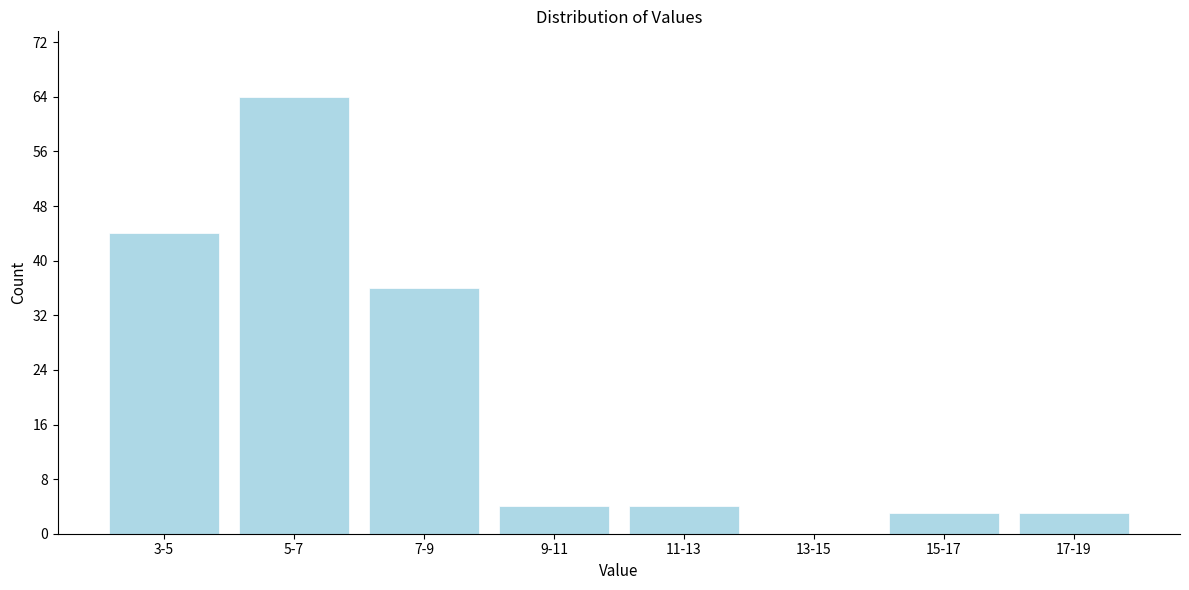

Reading left to right, list all the values displayed in this chart.

3-5=44	5-7=64	7-9=36	9-11=4	11-13=4	13-15=0	15-17=3	17-19=3